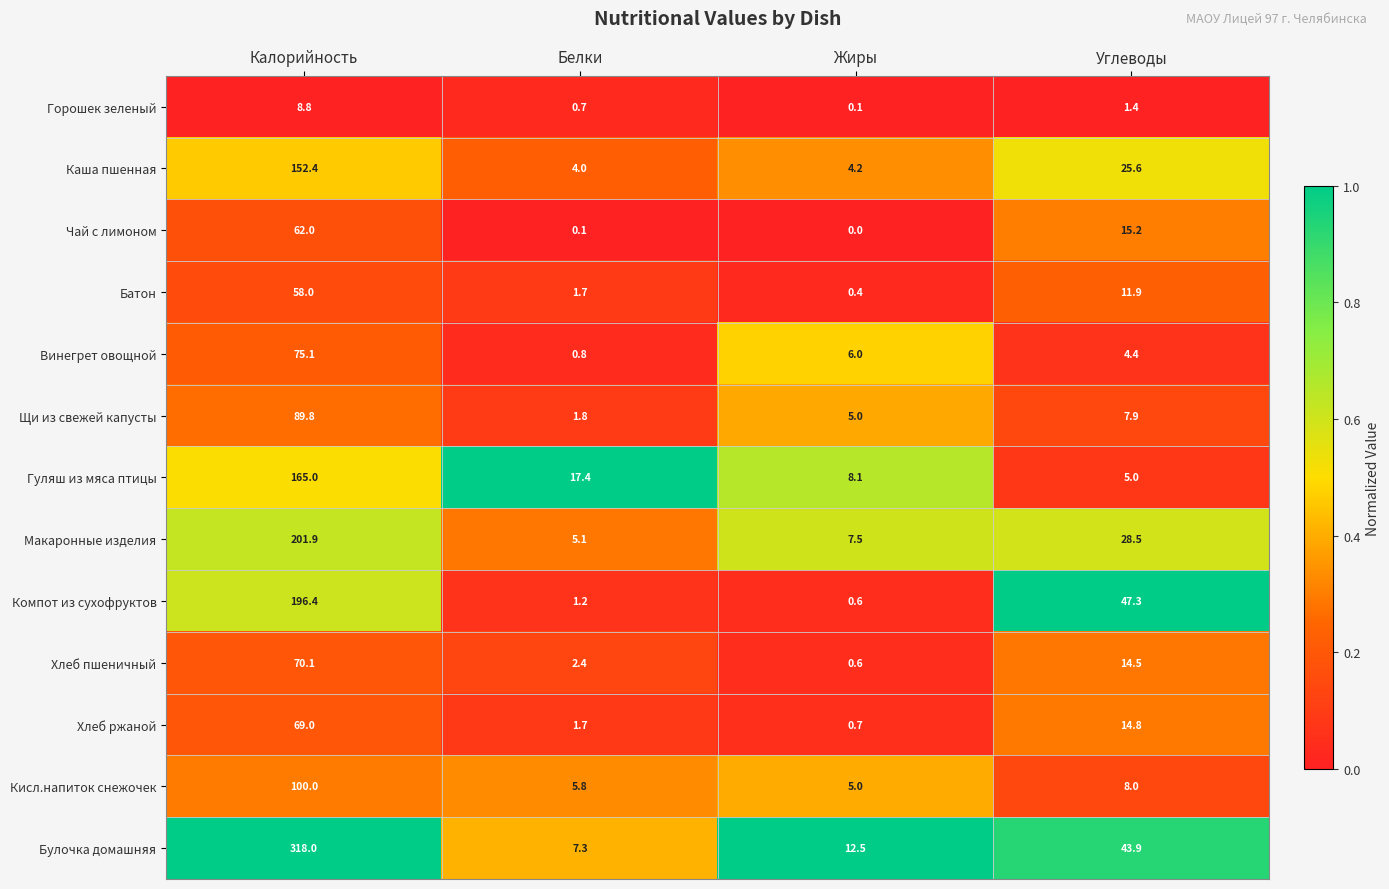

At which category is the sum across all series the highest?

Калорийность